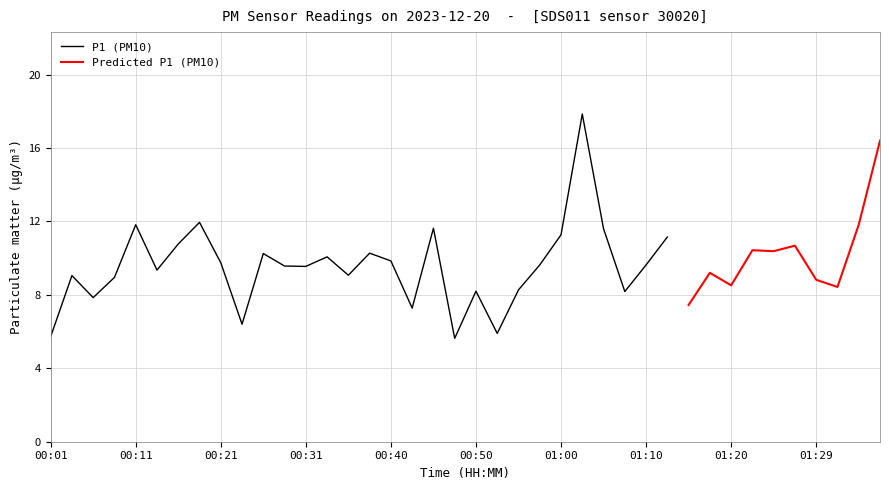

Is it true that P1 (PM10) equals 3.5 at 00:50?

False